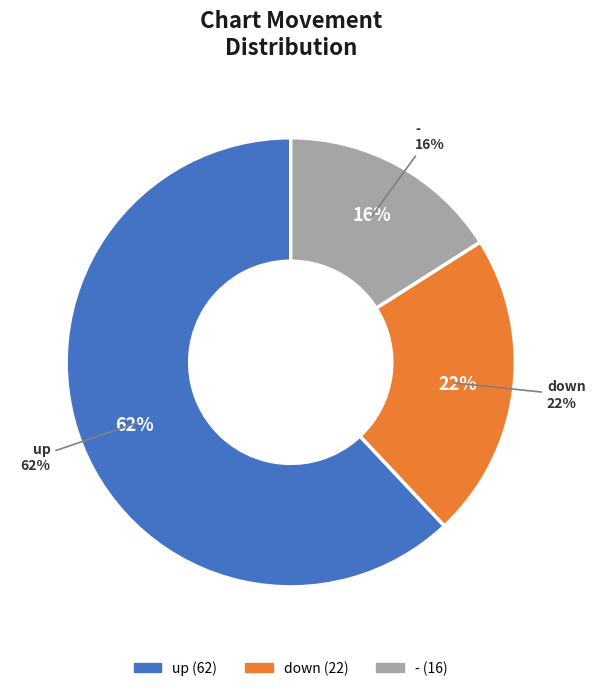

What percentage is the down slice, to the nearest percent?

22%